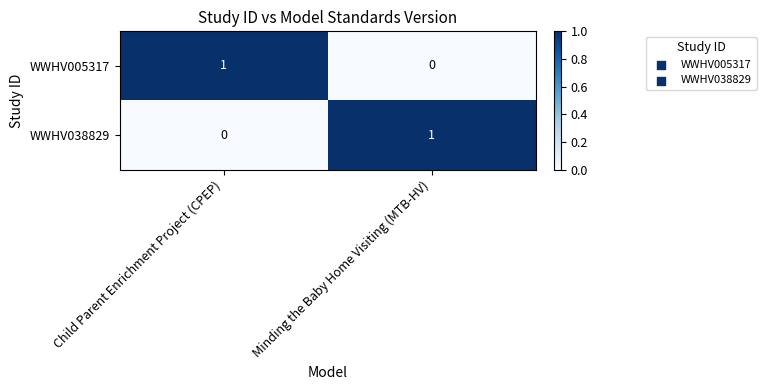

Reading left to right, extract all data points from this chart.

WWHV005317: Child Parent Enrichment Project (CPEP)=1	Minding the Baby Home Visiting (MTB-HV)=0
WWHV038829: Child Parent Enrichment Project (CPEP)=0	Minding the Baby Home Visiting (MTB-HV)=1